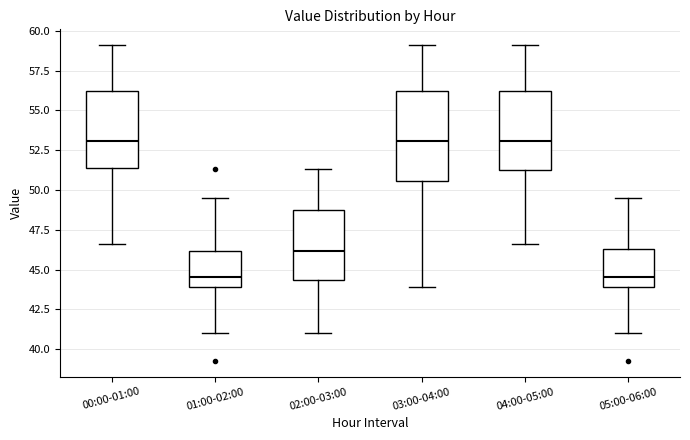

Reading left to right, transcribe this box plot: for each box, give where its median line is, the range the box spans, and where its two whiskers end, as read against the y-axis. The values are not printed on the chart, so give them approximately, as read against the axis.

00:00-01:00: median 53.0, box 51.5 to 56.5, whiskers 46.5 to 59.0
01:00-02:00: median 44.5, box 44.0 to 46.0, whiskers 41.0 to 49.5
02:00-03:00: median 46.0, box 44.5 to 49.0, whiskers 41.0 to 51.5
03:00-04:00: median 53.0, box 50.5 to 56.5, whiskers 44.0 to 59.0
04:00-05:00: median 53.0, box 51.5 to 56.5, whiskers 46.5 to 59.0
05:00-06:00: median 44.5, box 44.0 to 46.5, whiskers 41.0 to 49.5